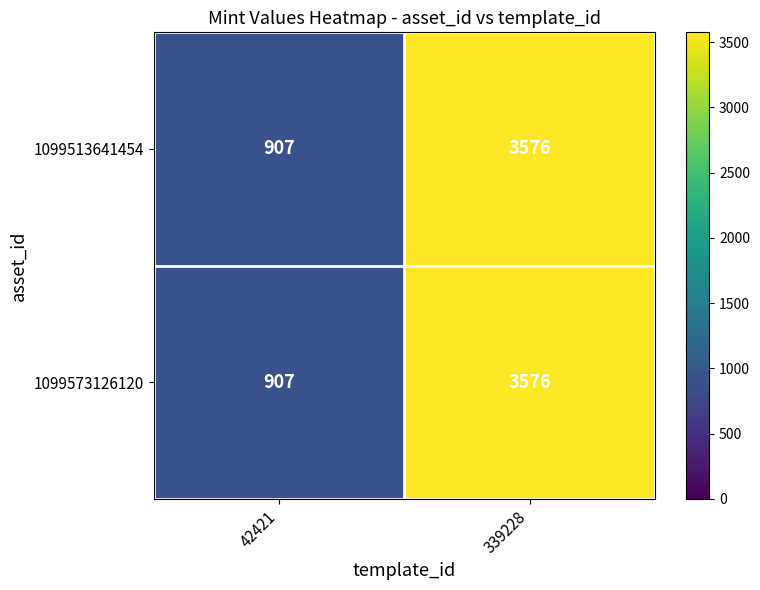

At which label does 1099573126120 reach its peak?

339228